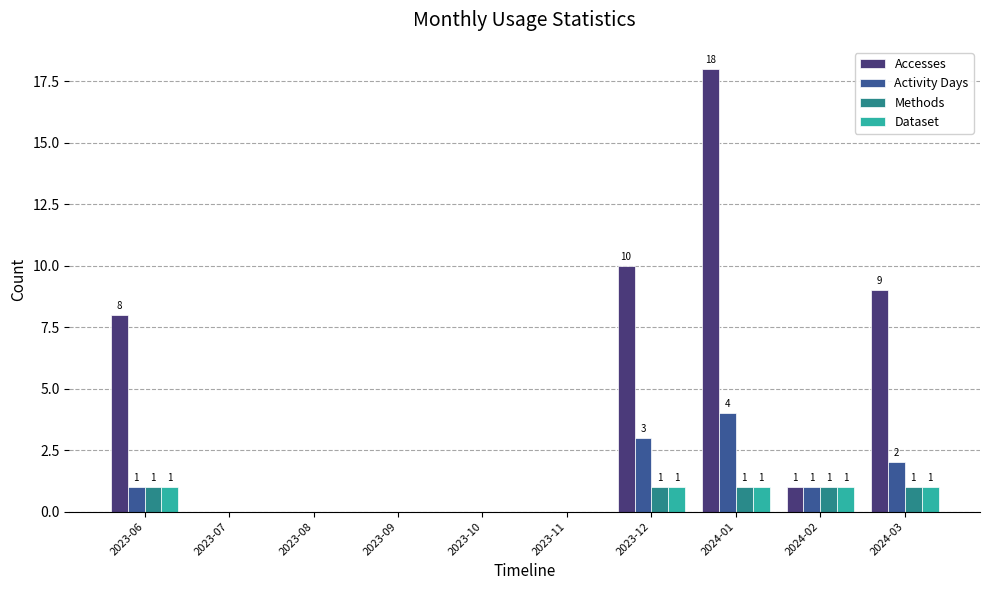

Reading left to right, transcribe all the data shown in this chart.

Accesses: 8	0	0	0	0	0	10	18	1	9
Activity Days: 1	0	0	0	0	0	3	4	1	2
Methods: 1	0	0	0	0	0	1	1	1	1
Dataset: 1	0	0	0	0	0	1	1	1	1